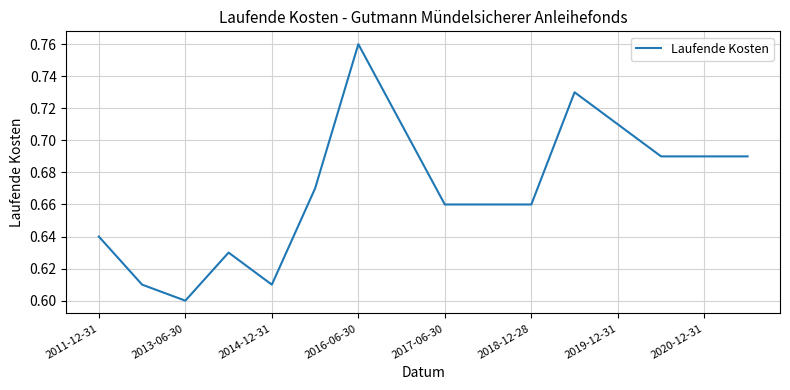

Is this an area chart (filled region under the line)?

No